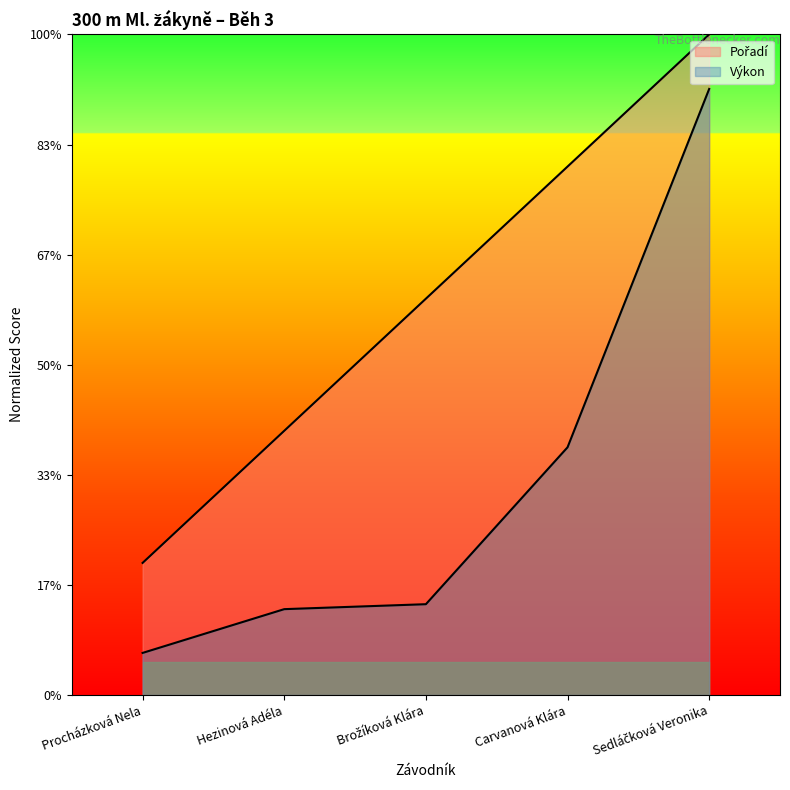

What is the difference between the maximum and second lowest values in the Výkon series?

47.3